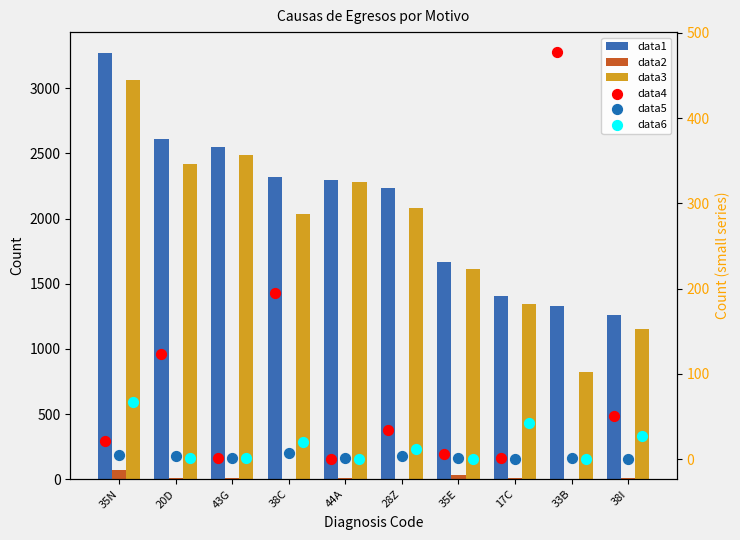

Which series contains the lowest Y value?

data2